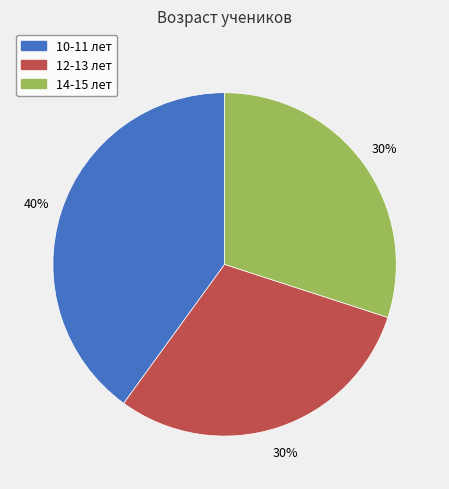

Is 10-11 лет the majority of the pie?

No